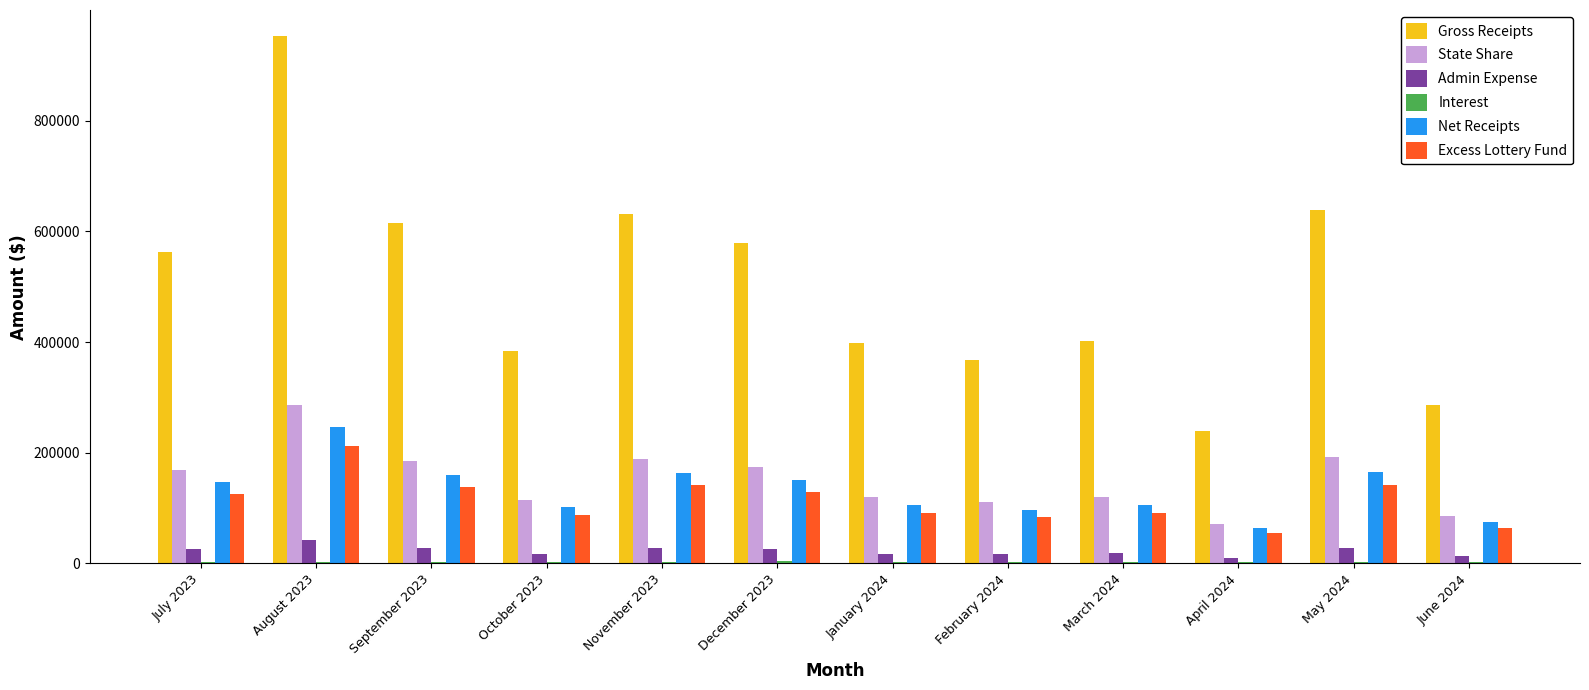

Which series changed the most between December 2023 and March 2024?

Gross Receipts